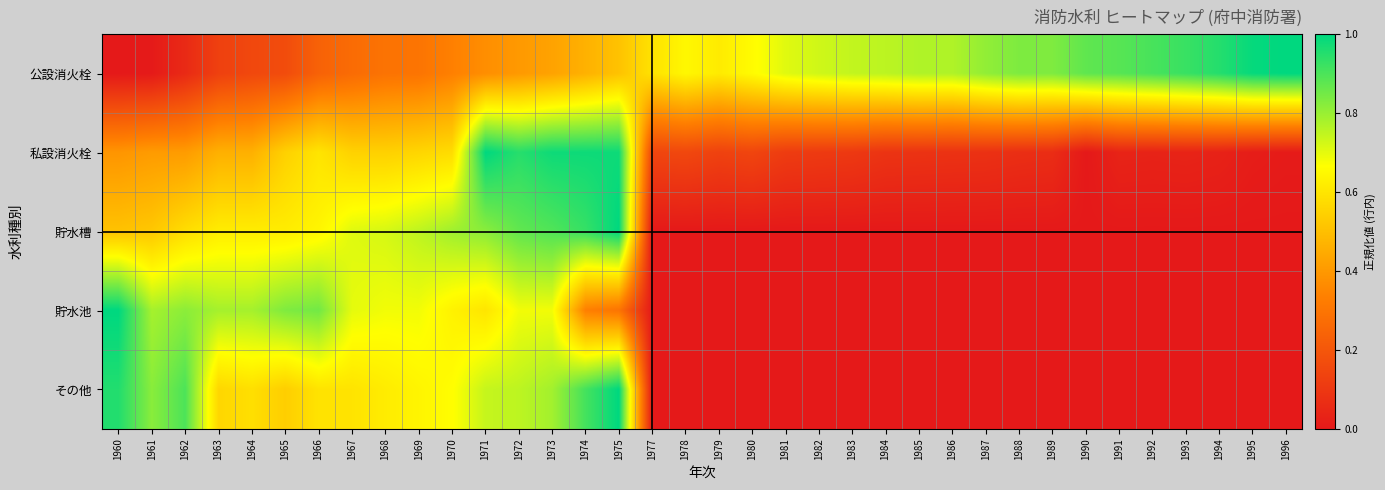

At which category is the sum across all series the highest?

1975